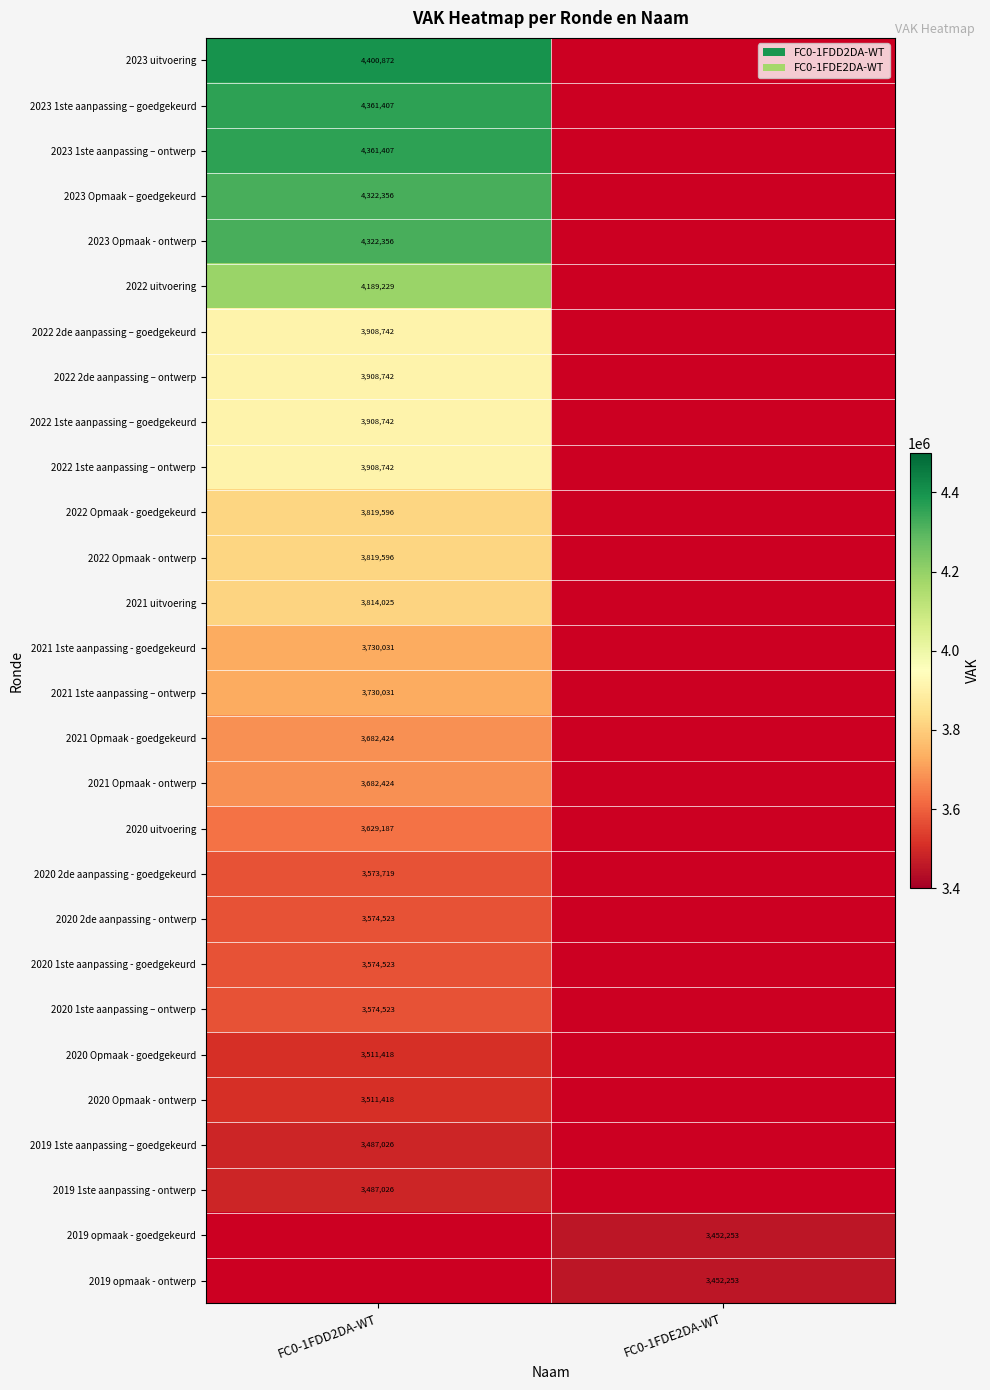

The value of 2022 2de aanpassing – goedgekeurd at FC0-1FDD2DA-WT is 790879. True or false?

False